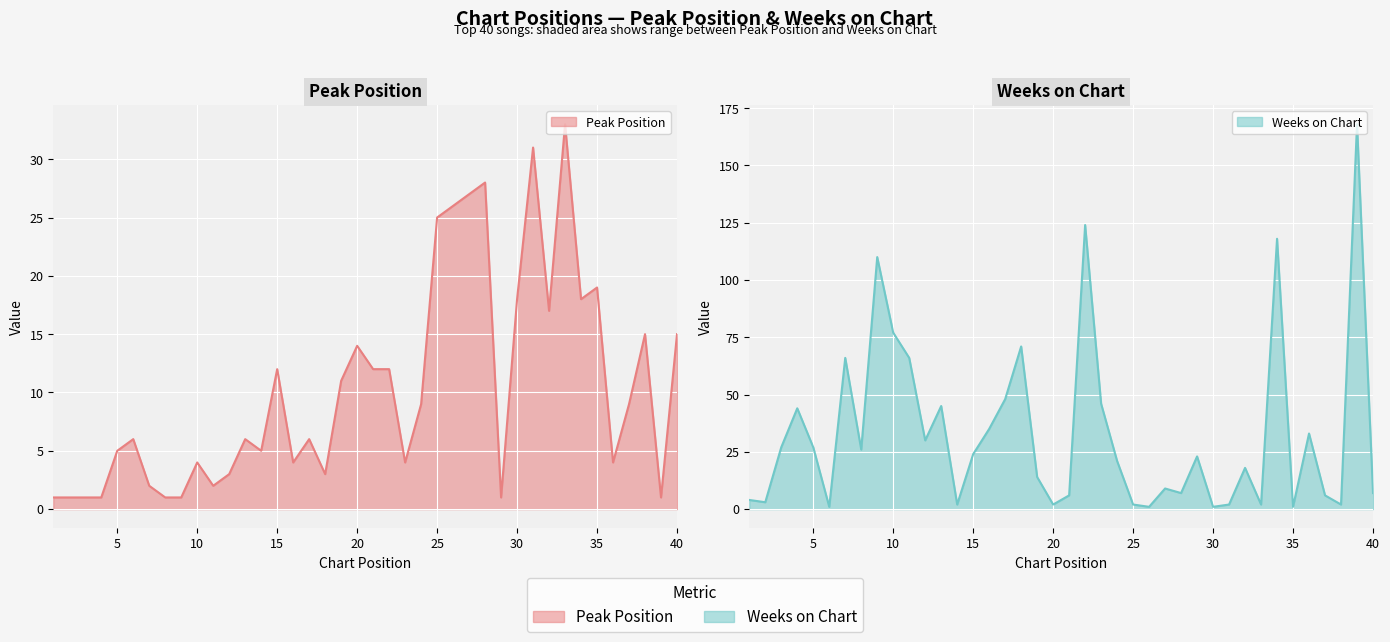

True or false: Weeks on Chart and Peak Position intersect in this chart.

True